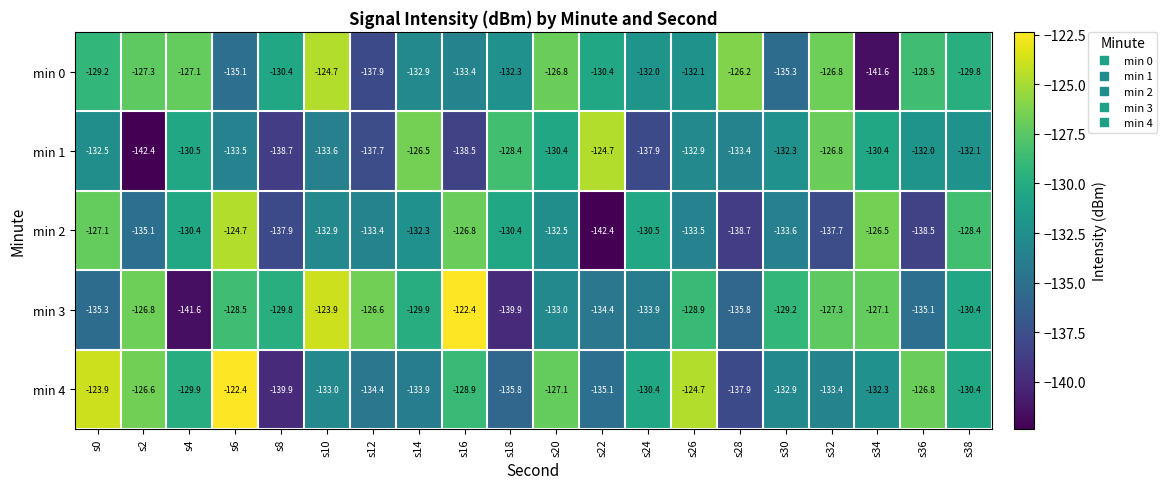

At which category is the sum across all series the highest?

s6